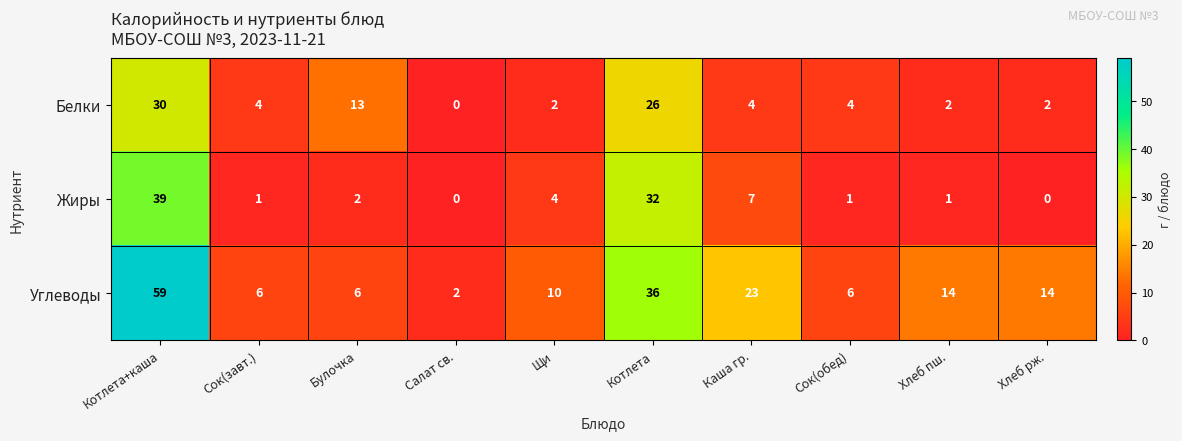

Which series changed the most between Булочка and Хлеб рж.?

Белки